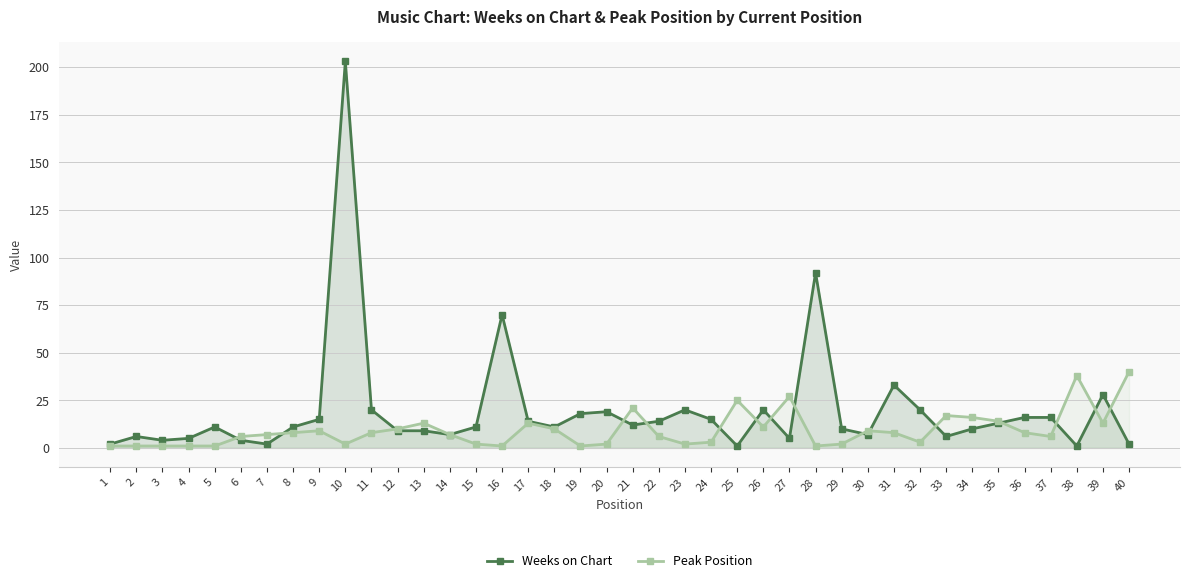

Which series has the largest total across all categories?

Weeks on Chart